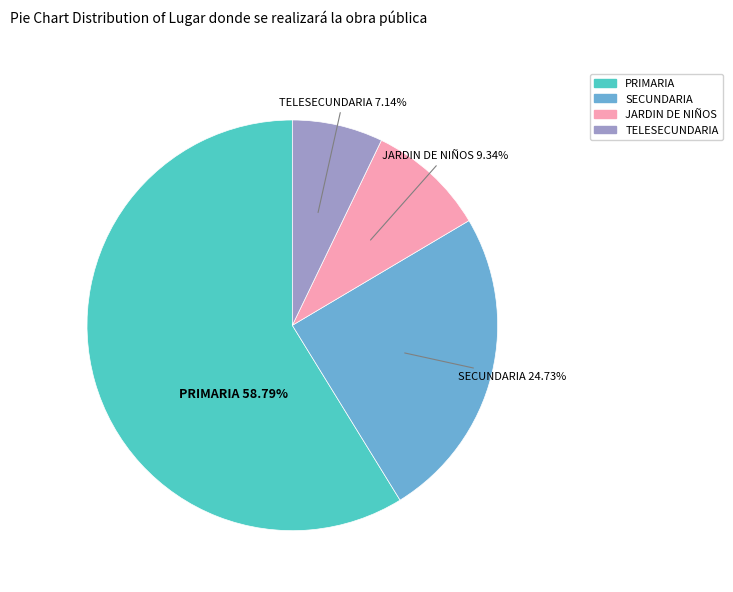

Which category has the smallest portion of the pie?

TELESECUNDARIA